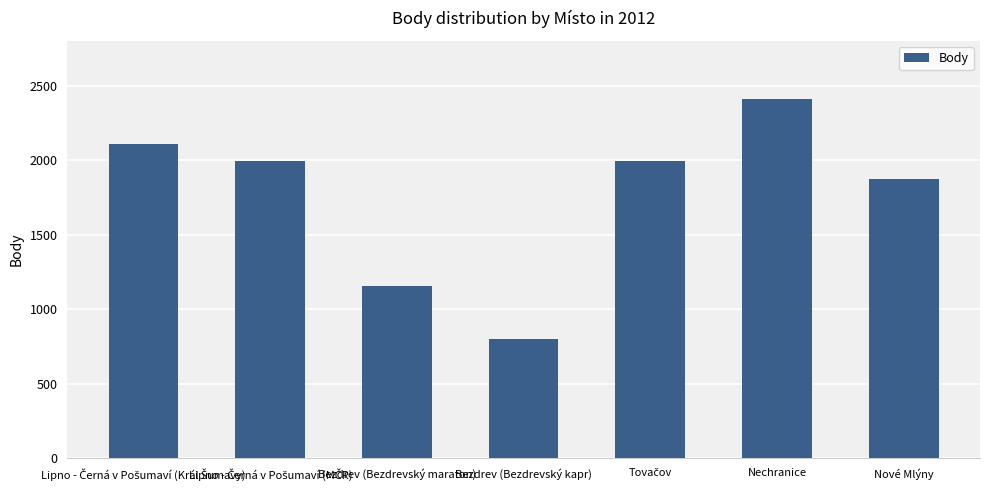

Which category has the highest value across all series?

Nechranice